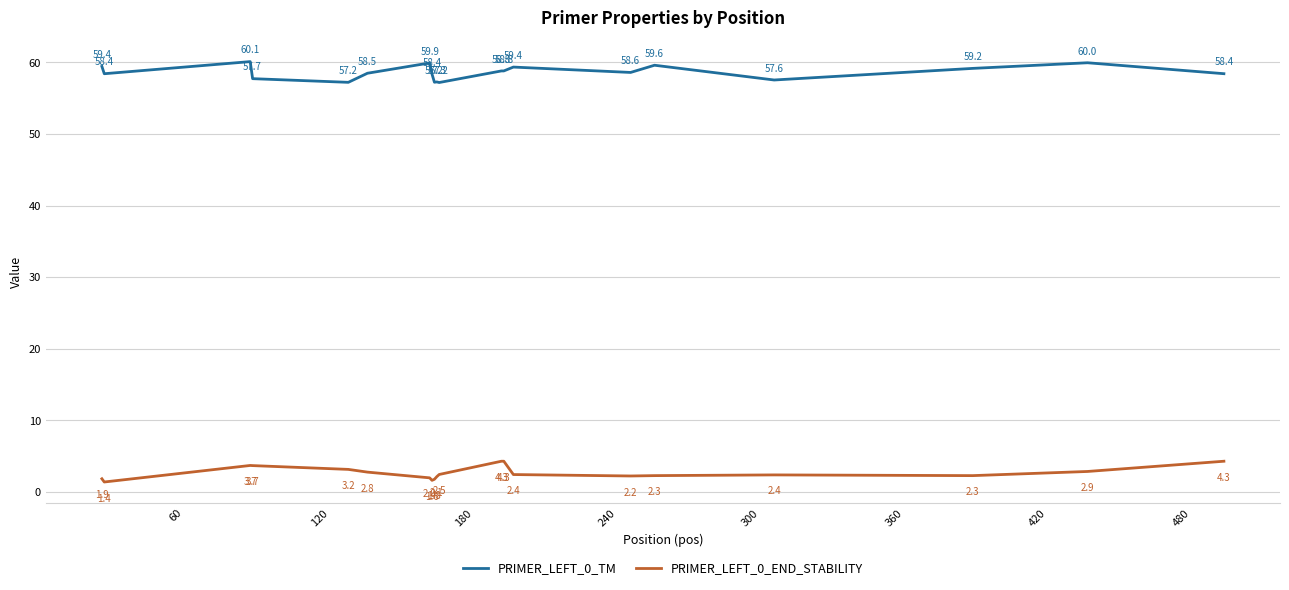

What is the difference between the maximum and minimum values in the PRIMER_LEFT_0_END_STABILITY series?

2.9